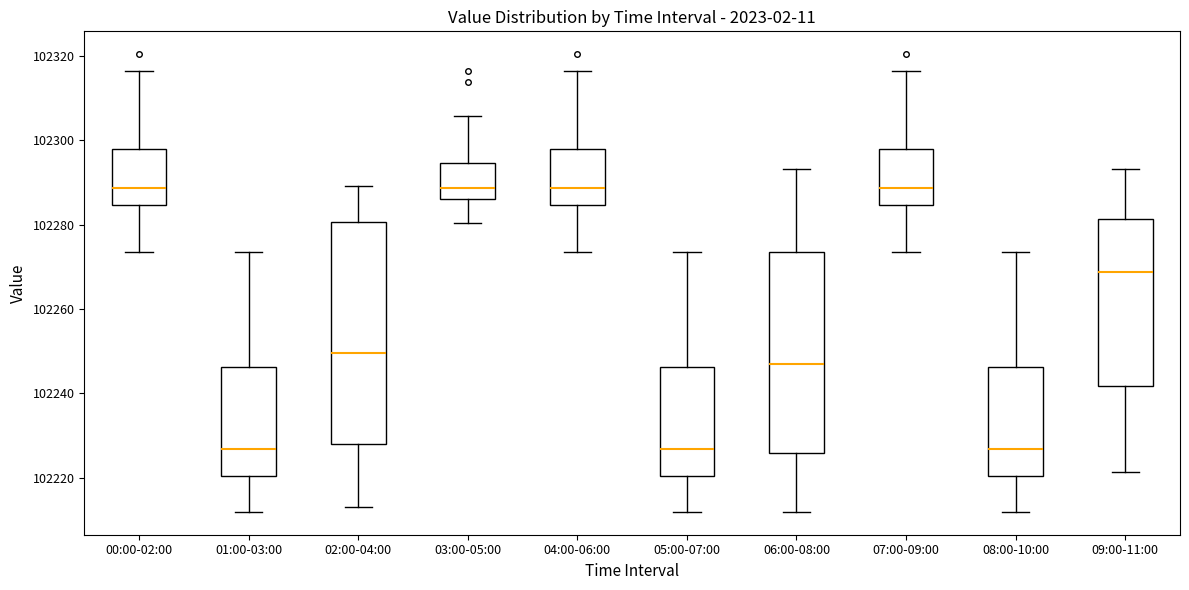

Where is the lower edge of the box for 01:00-03:00 on the y-axis? The values are not printed on the chart, so give them approximately, as read against the axis.

102220